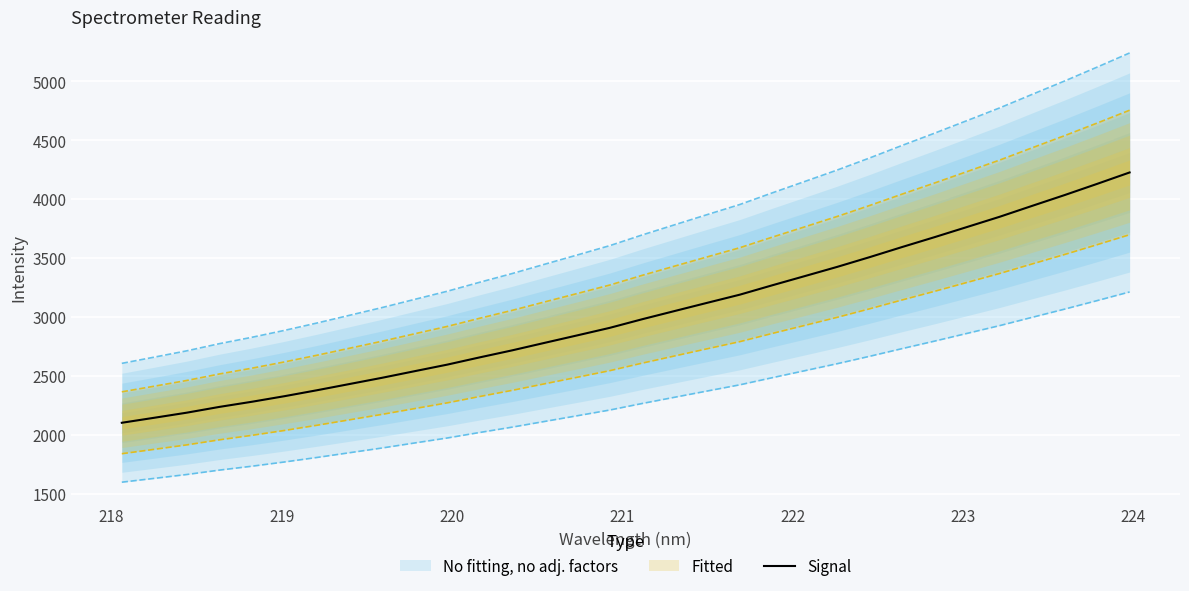

How many values are below 2980?

16